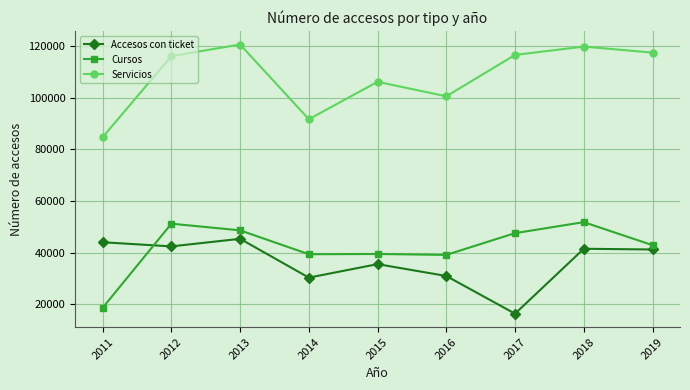

How many data points does each series have?

9